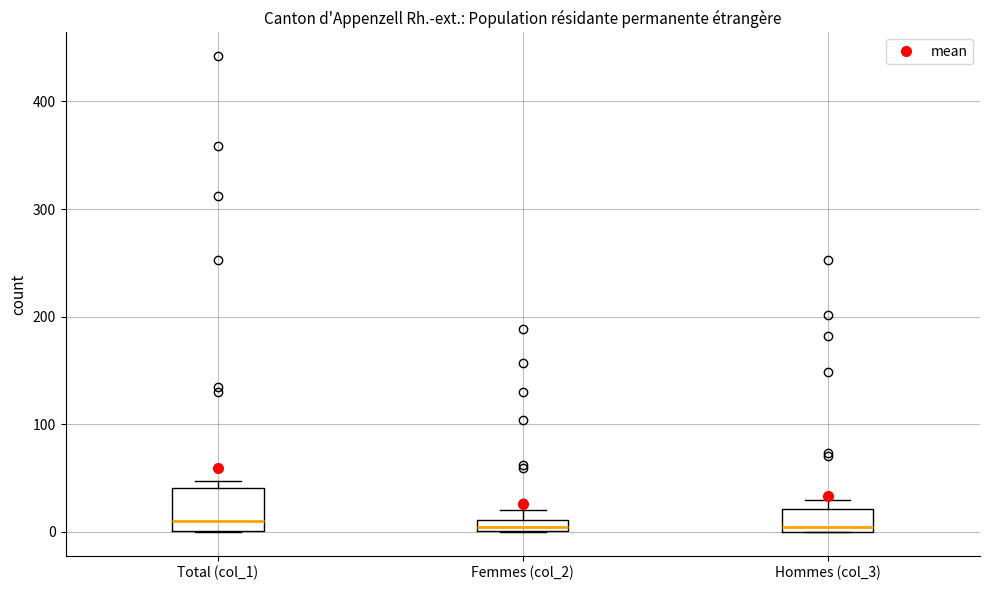

Which box is the tallest, from its lower edge to its upper edge?

Total (col_1)